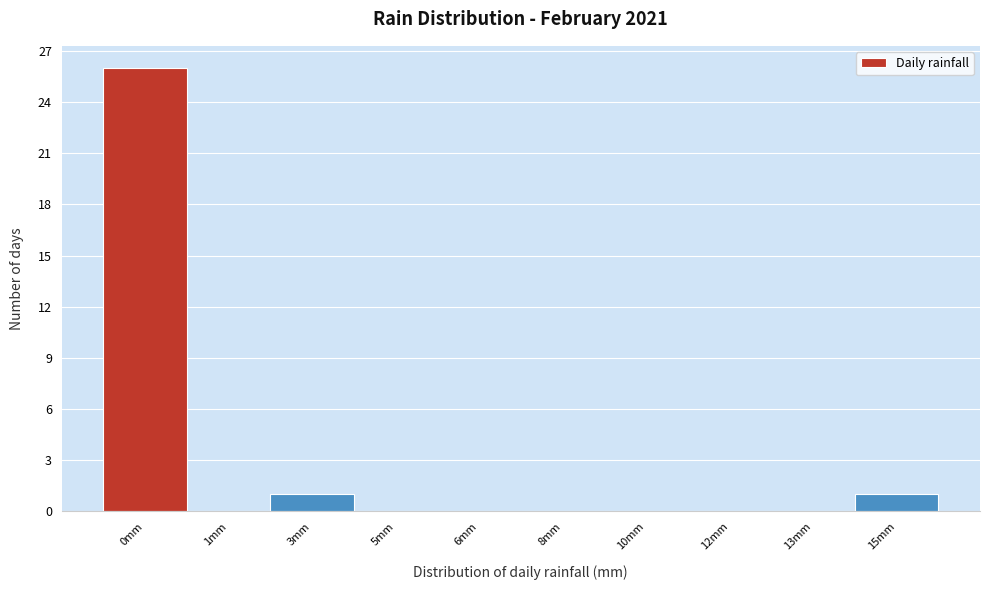

Reading right to left, transcribe all the data shown in this chart.

15mm=1	13mm=0	12mm=0	10mm=0	8mm=0	6mm=0	5mm=0	3mm=1	1mm=0	0mm=26